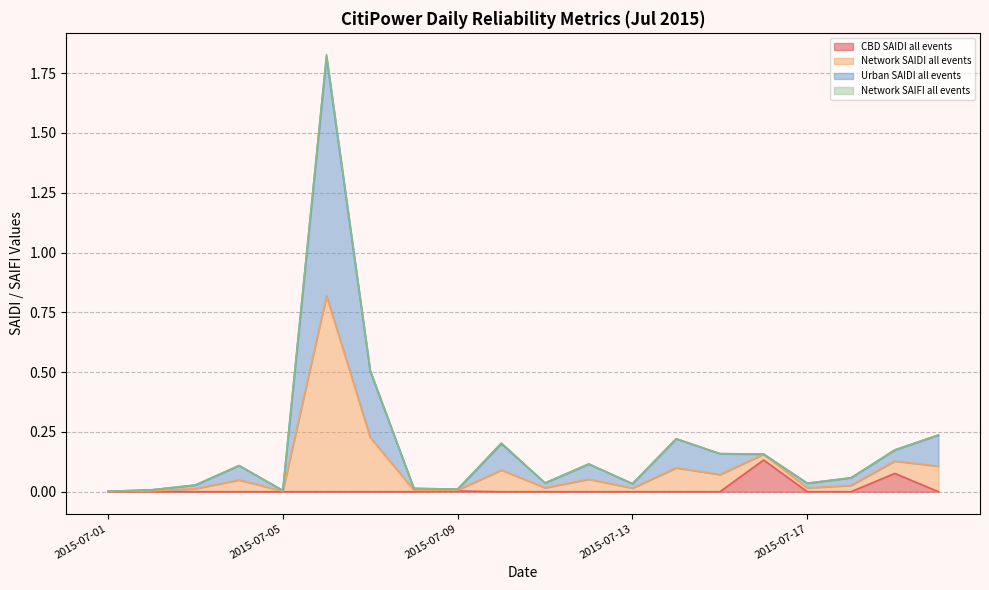

How many data points does each series have?

20